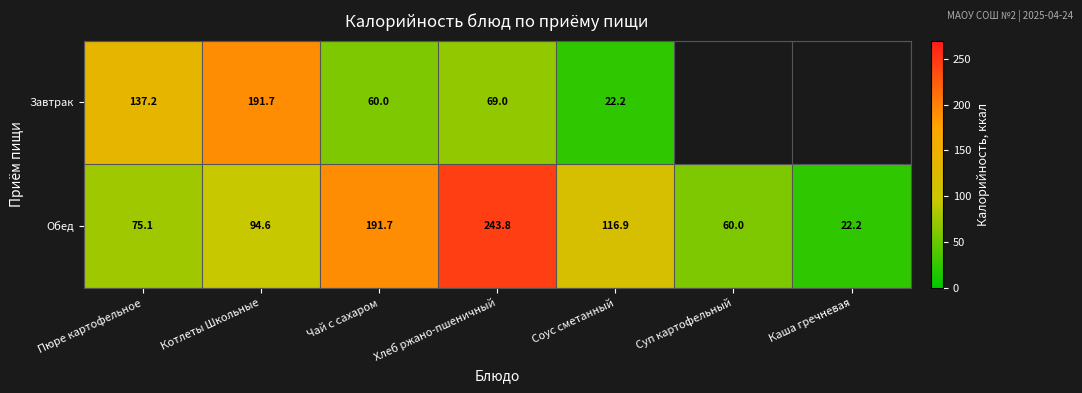

Is the value of Обед at Котлеты Школьные greater than the value of Завтрак at Соус сметанный?

Yes